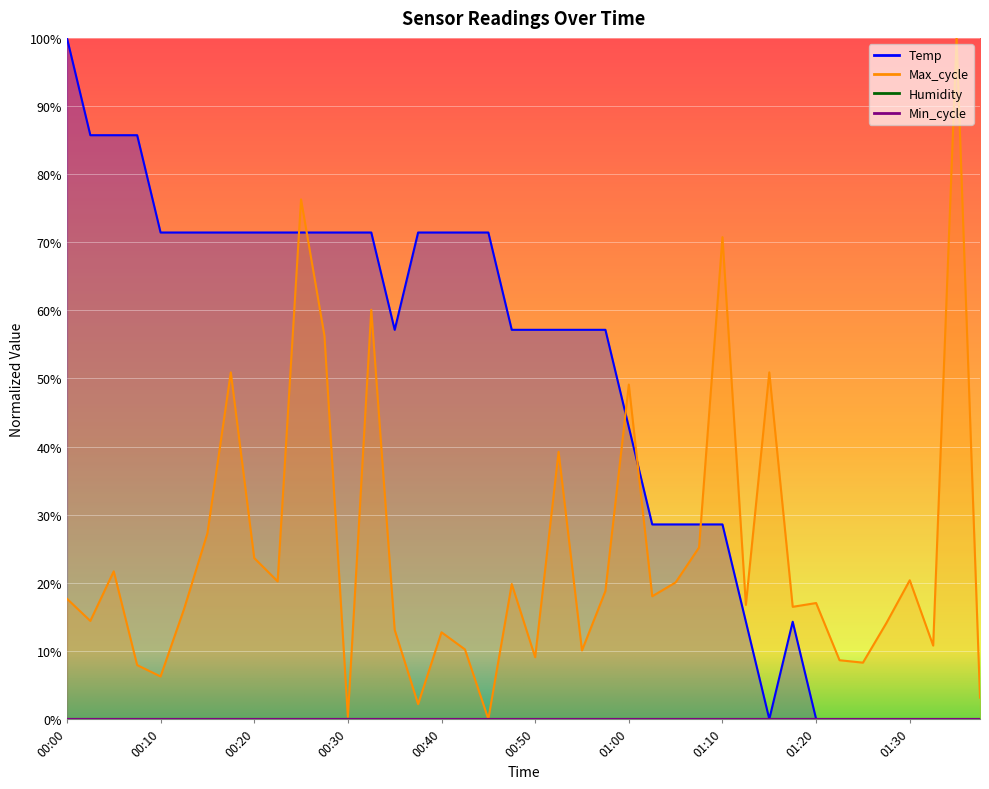

How many intersections are there between Max_cycle and Temp?

5